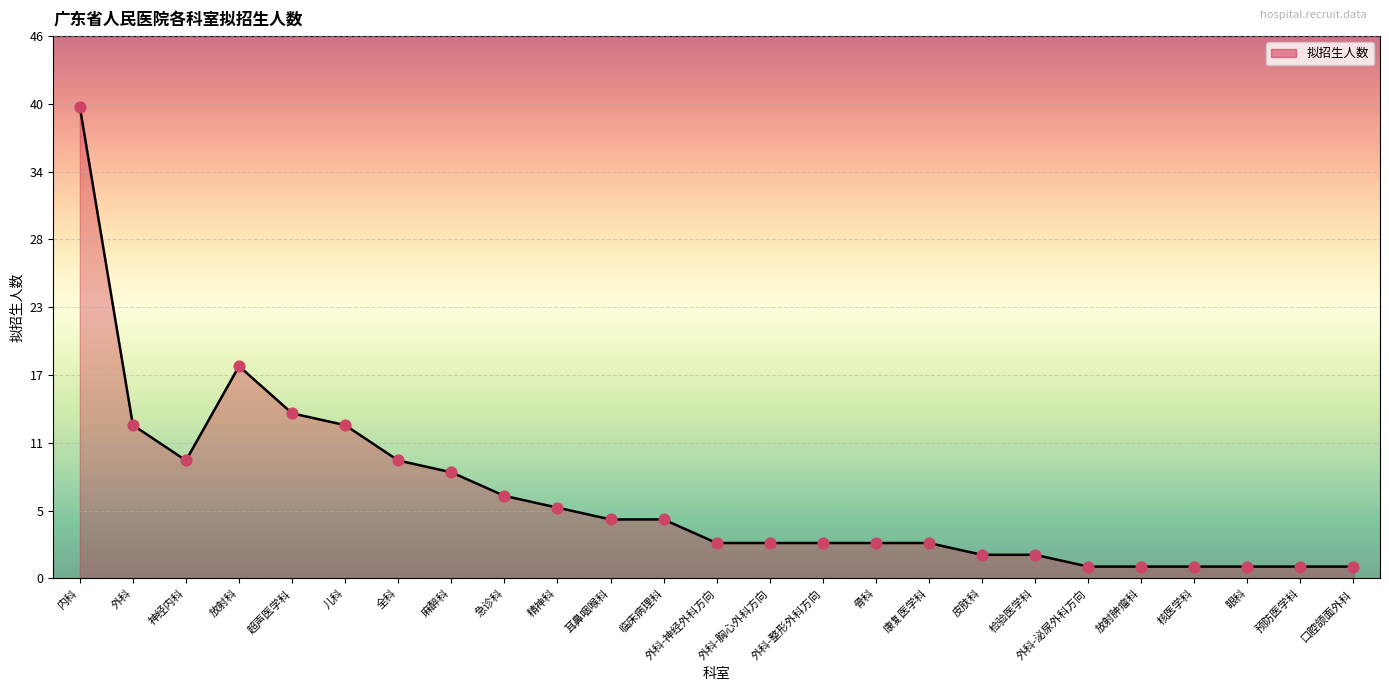

Which has a higher value, 康复医学科 or 超声医学科?

超声医学科